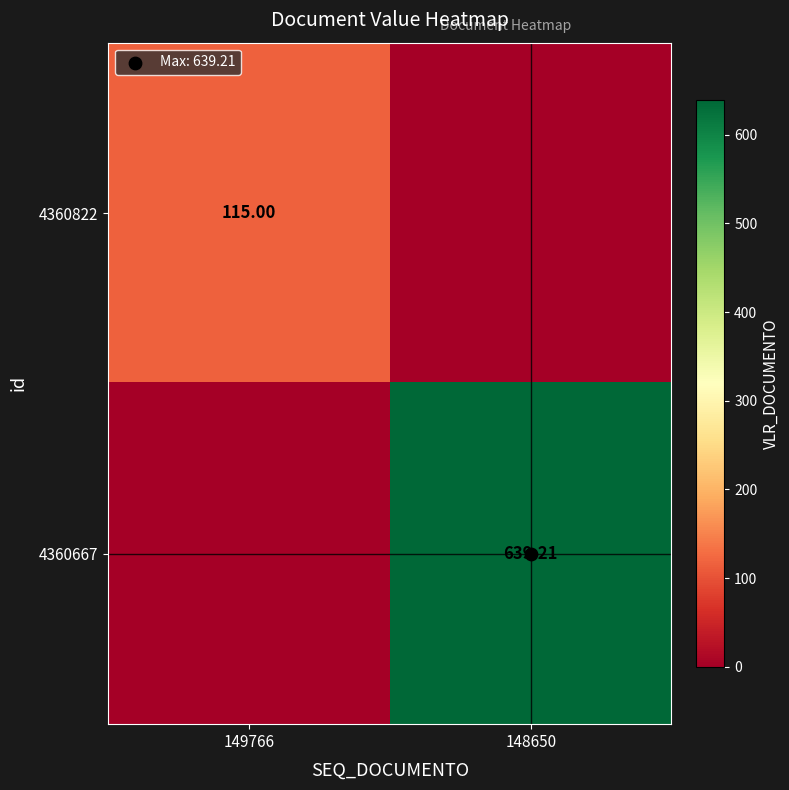

What is the difference between the highest and lowest values at 149766?

115.0